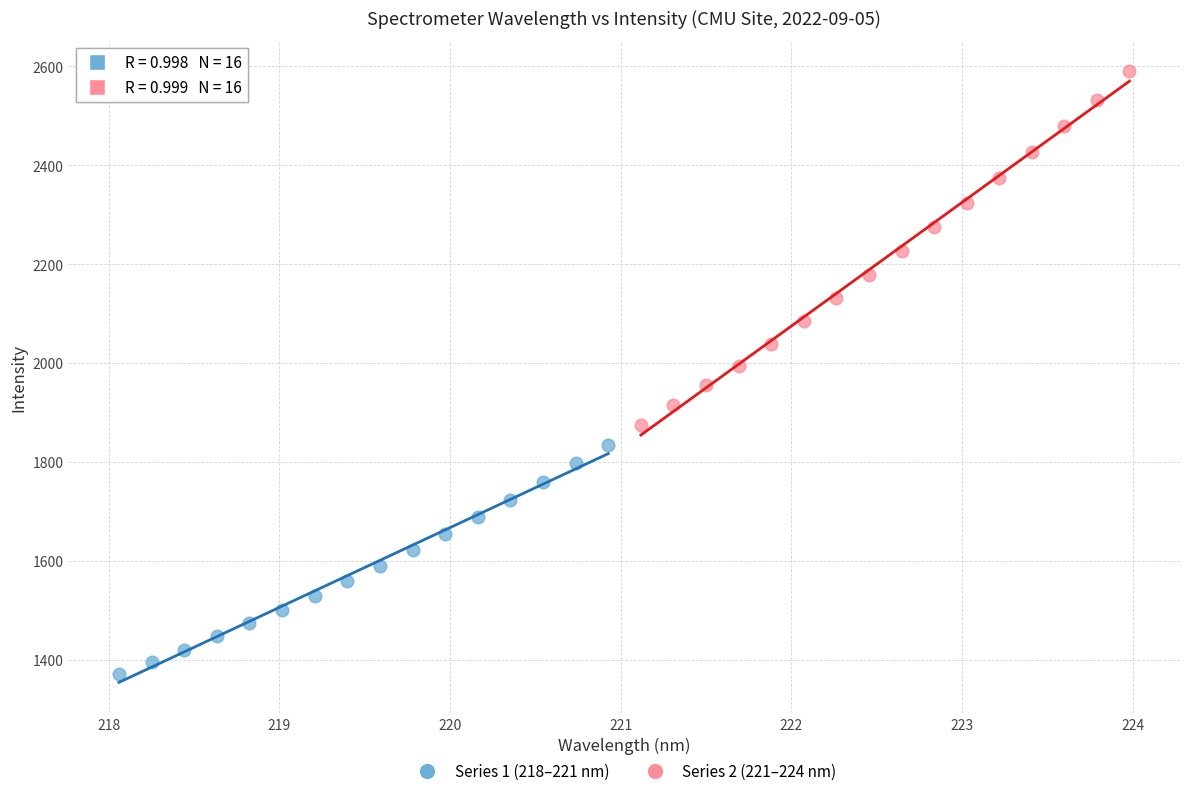

Which series has the widest spread of Y values?

Series 2 (221–224 nm)